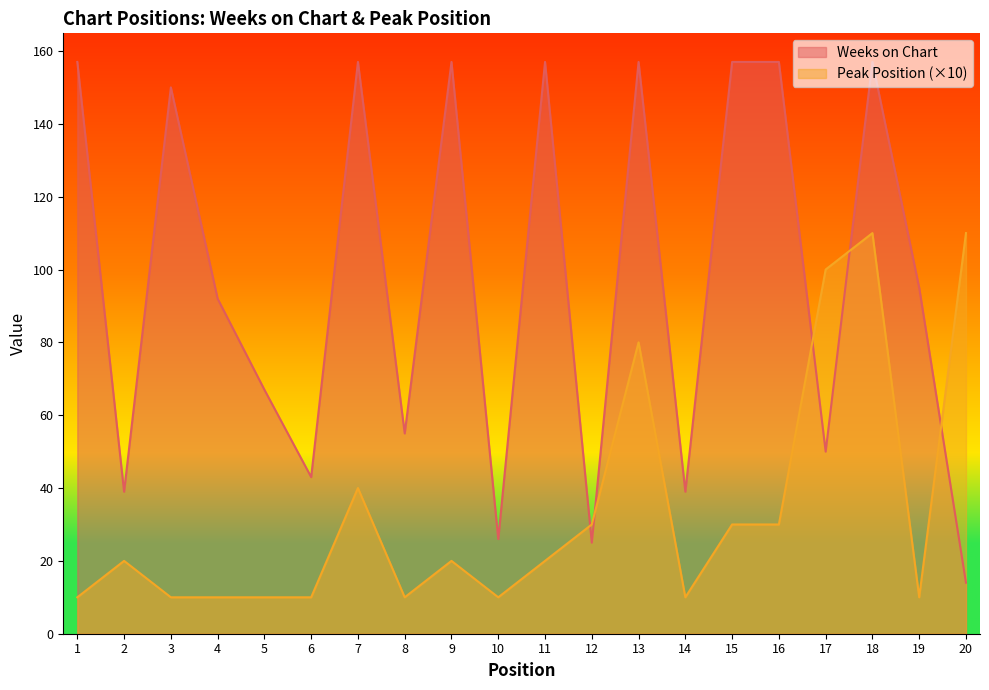

At which label does Peak Position reach its minimum?

1